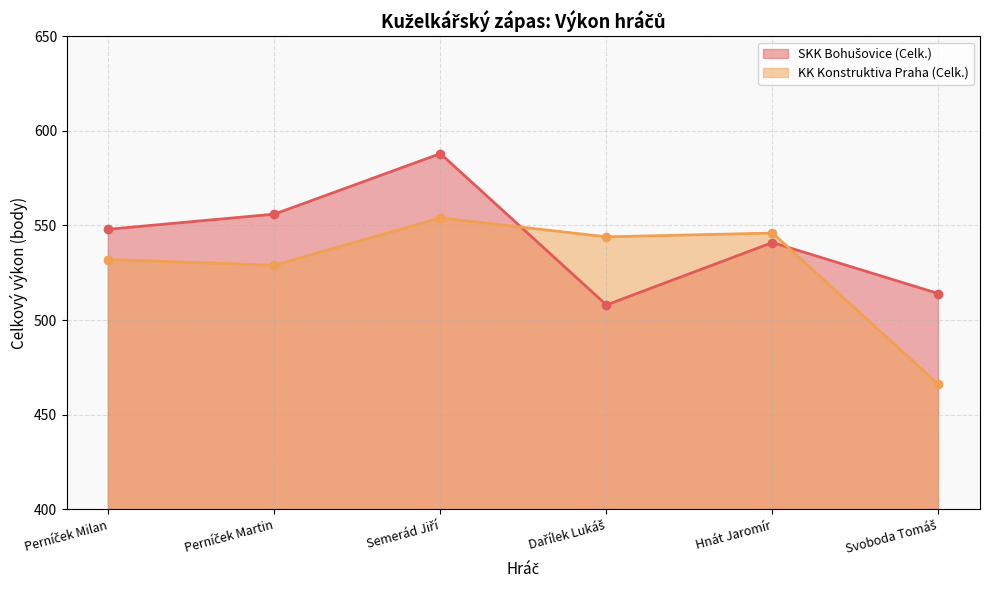

At which category does KK Konstruktiva Praha (Celk.) reach its first local peak?

Semerád Jiří